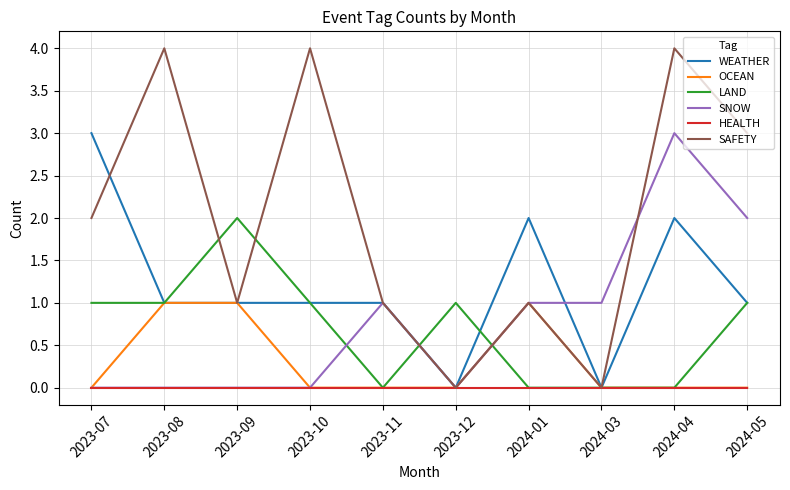

What is the sum of the SNOW values at 2023-11 and 2024-05?

3